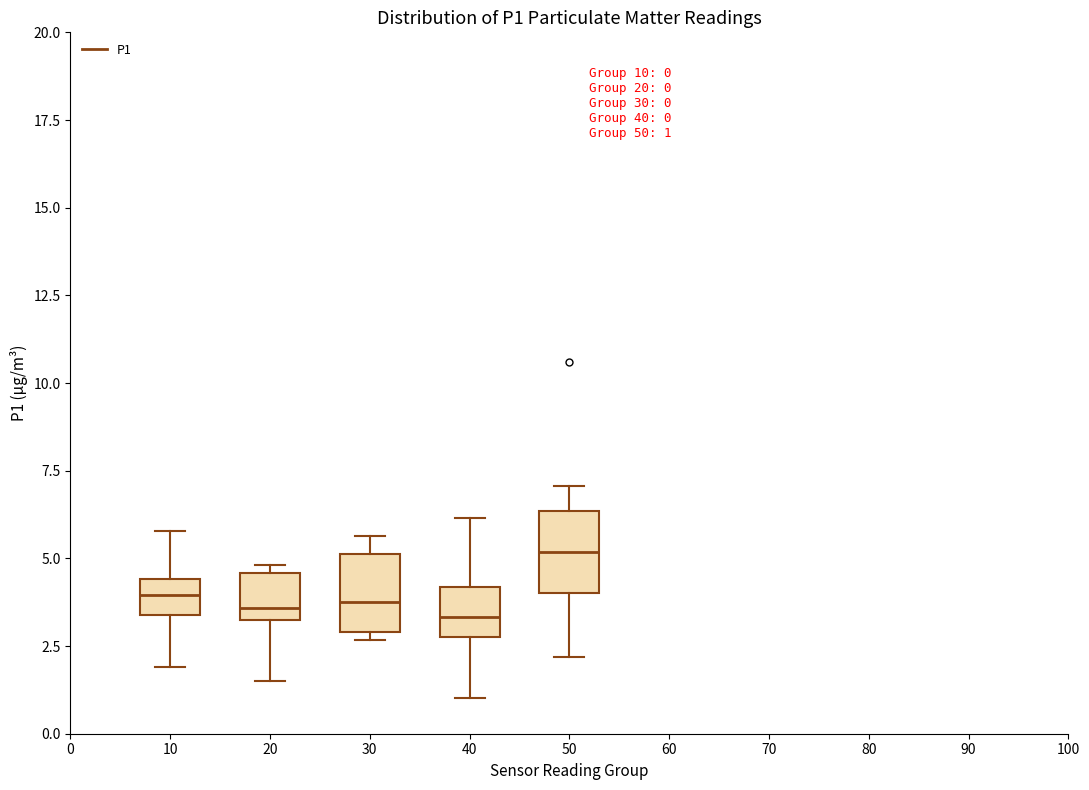

Which box's median line is the highest?

50